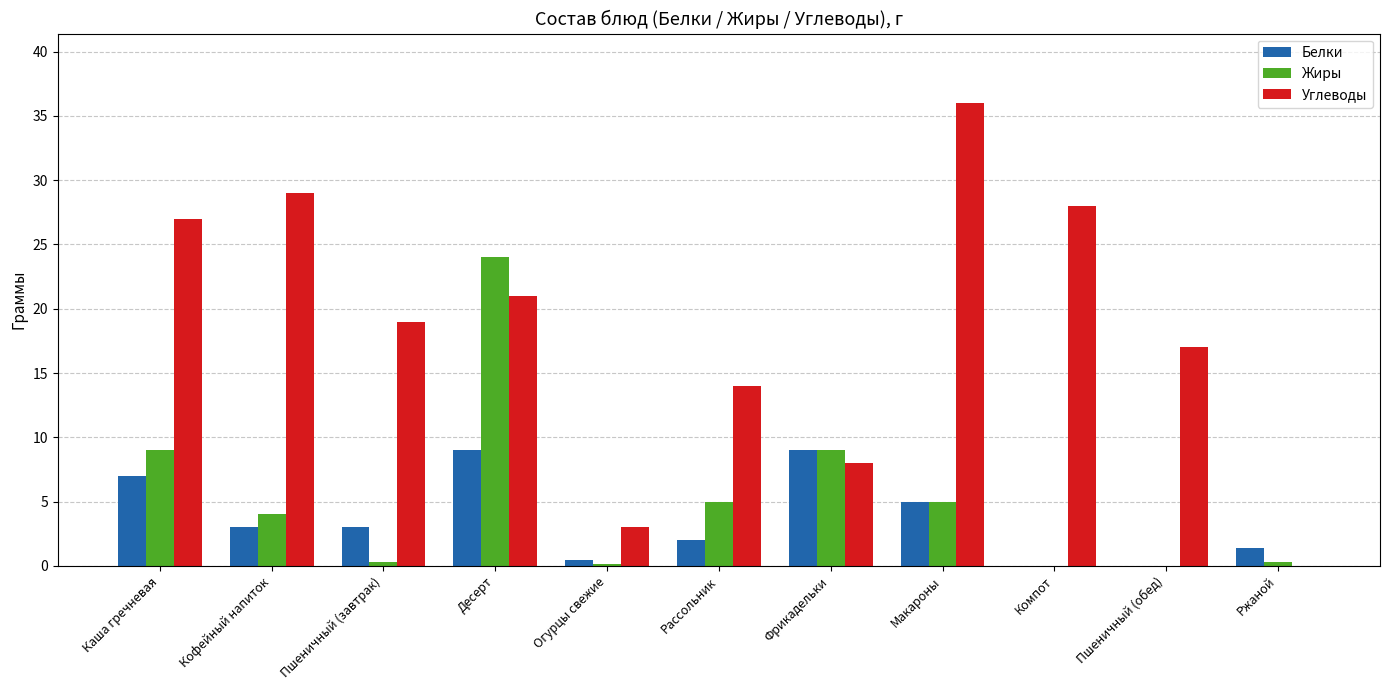

What is the sum of the Углеводы values at Фрикадельки and Десерт?

29.0